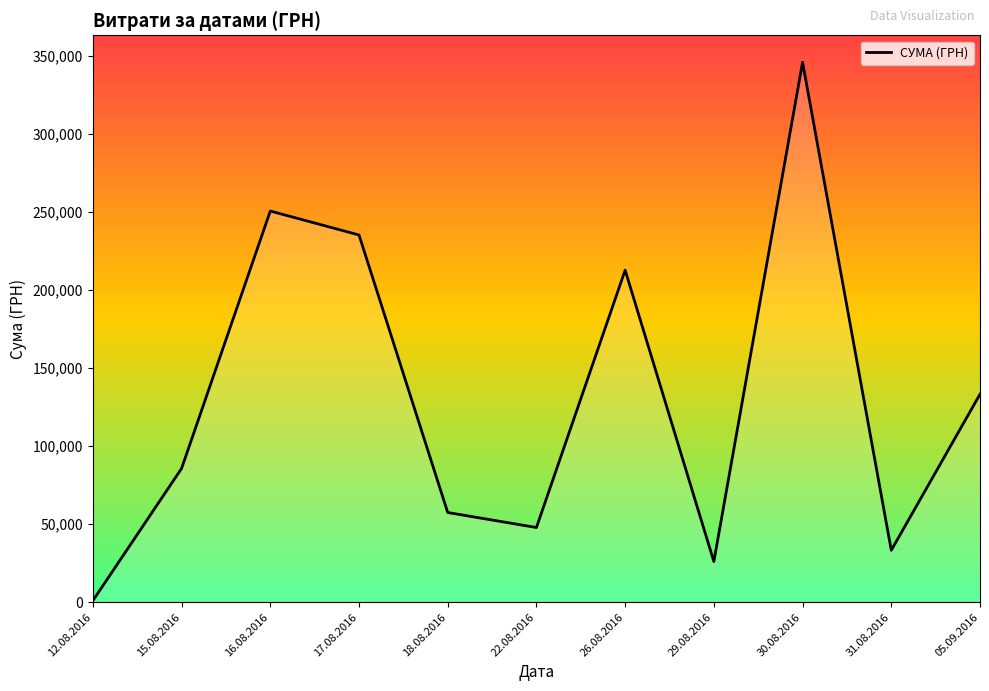

What is the change in value from 22.08.2016 to 05.09.2016?

+85337.8